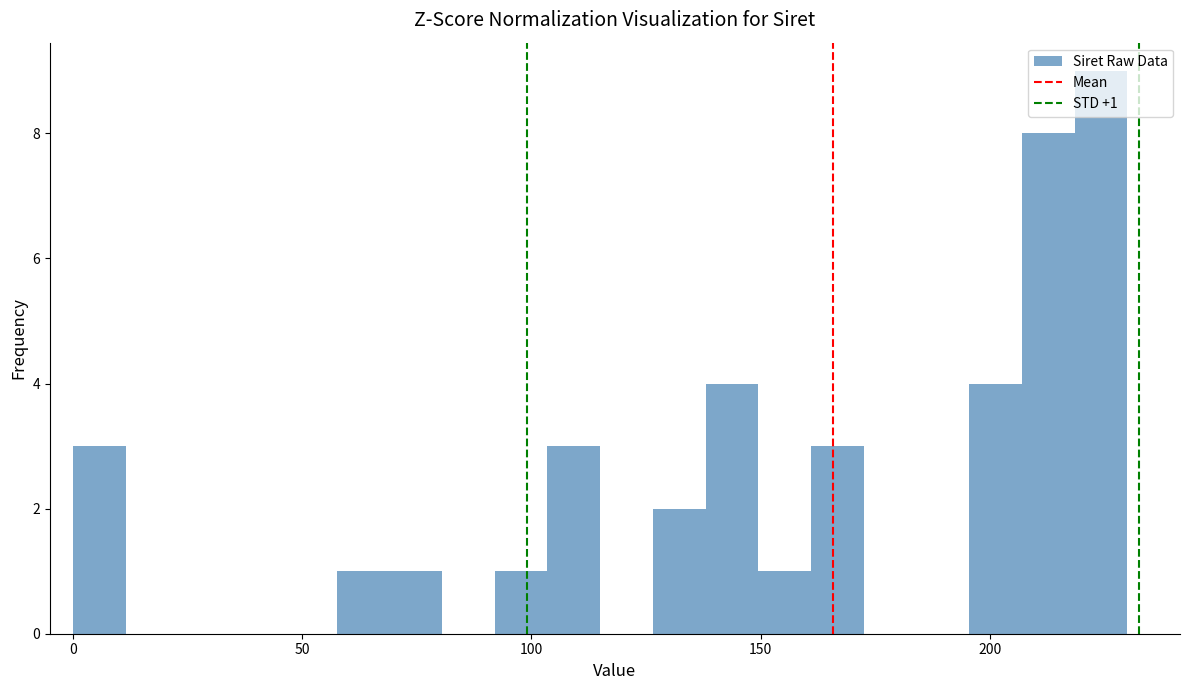

Read against the x-axis, roughly where is the centre of the tallest bar?

225